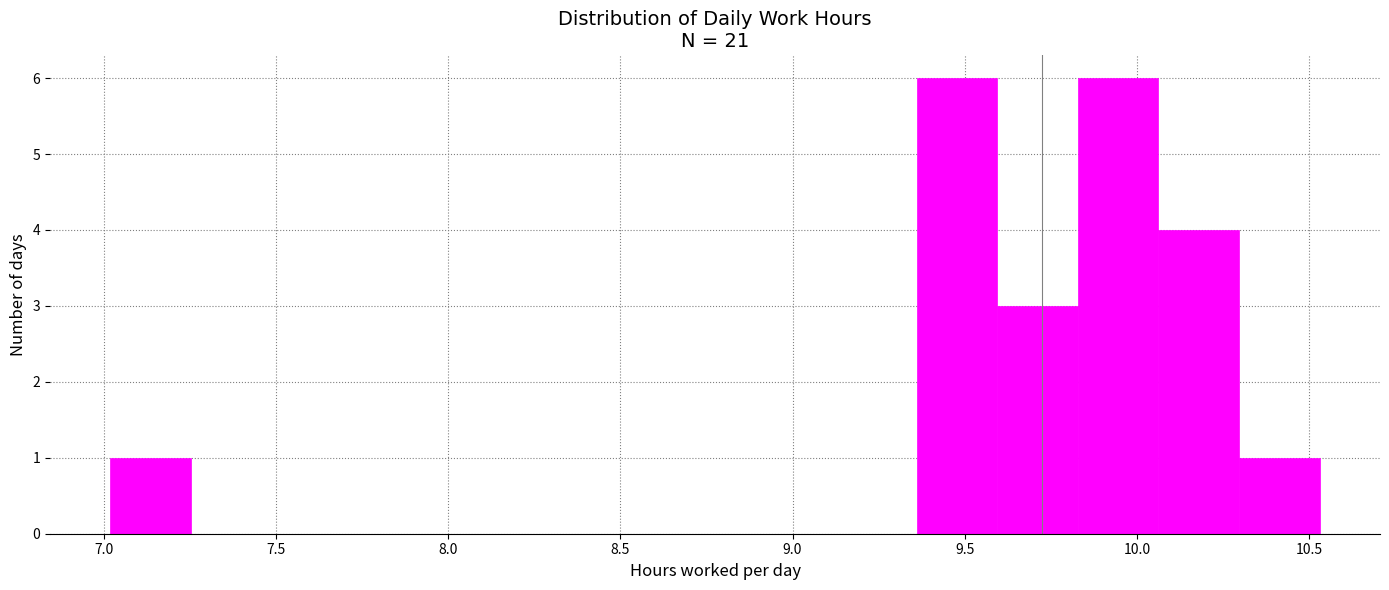

Reading left to right, list every bar in this chart as the range it spans on the x-axis followed by its height. Neither the bar edges nor the heights are printed on the chart, so give them approximately, as read against the axes.

7.00 to 7.25: 1
7.25 to 7.50: 0
7.50 to 7.70: 0
7.70 to 7.95: 0
7.95 to 8.20: 0
8.20 to 8.40: 0
8.40 to 8.65: 0
8.65 to 8.90: 0
8.90 to 9.15: 0
9.15 to 9.35: 0
9.35 to 9.60: 6
9.60 to 9.85: 3
9.85 to 10.05: 6
10.05 to 10.30: 4
10.30 to 10.55: 1